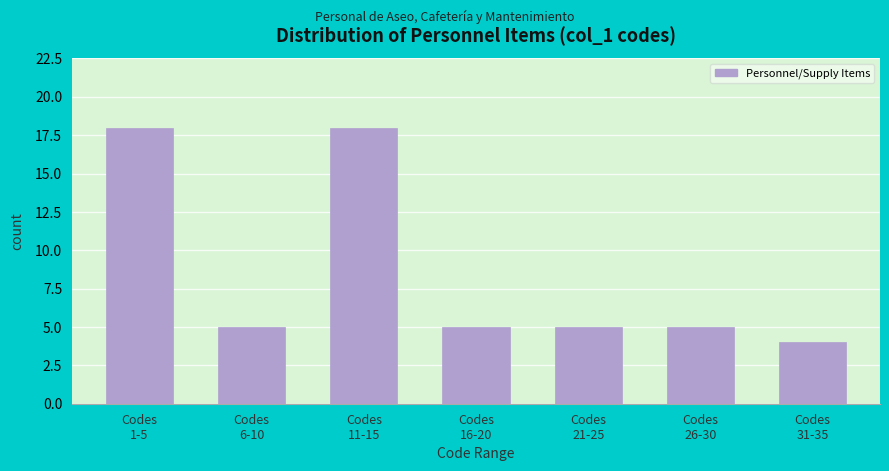

Reading left to right, transcribe all the data shown in this chart.

18	5	18	5	5	5	4